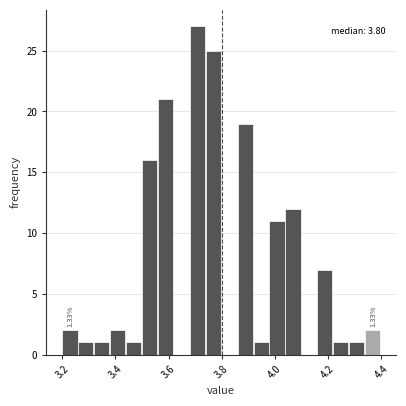

Read against the x-axis, roughly where is the centre of the tallest bar?

3.70